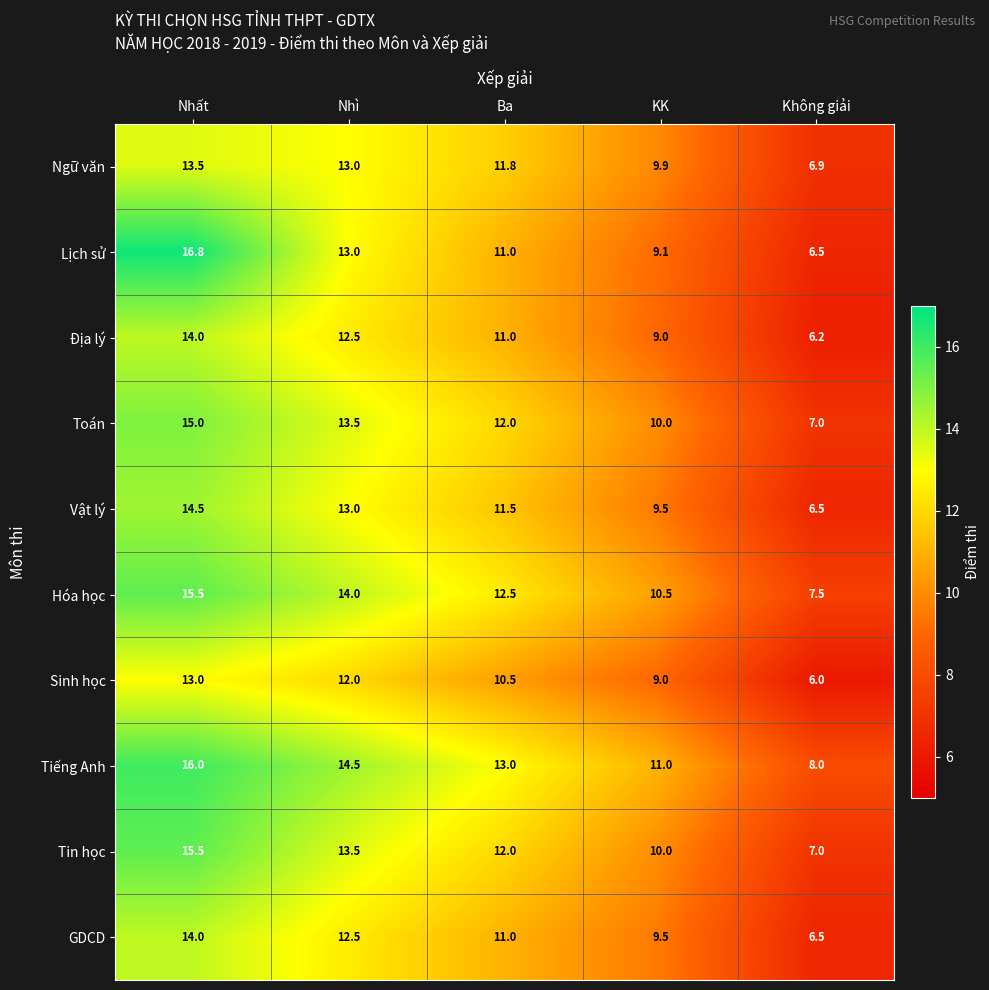

Which series has the widest spread of values?

Lịch sử